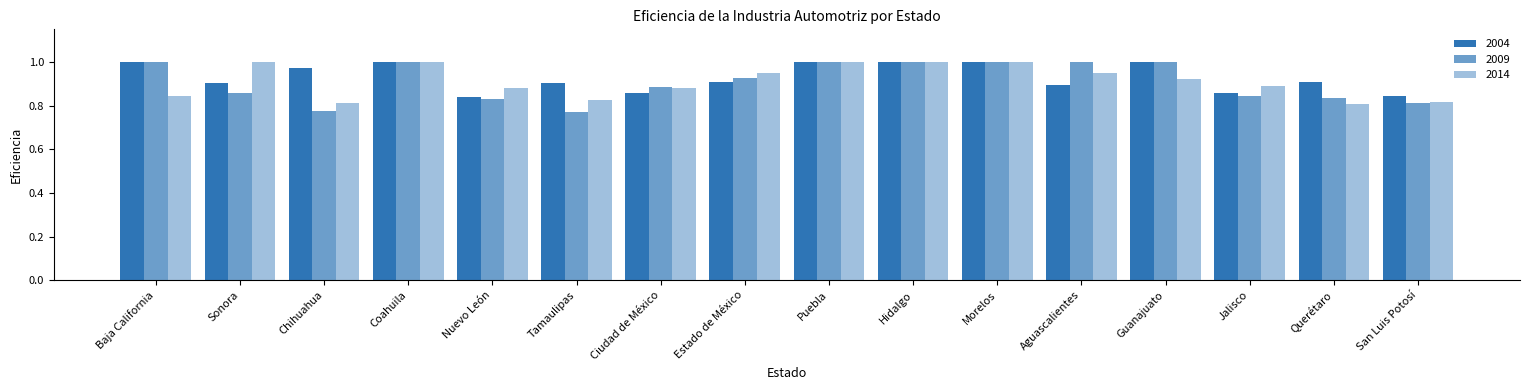

At which category is the sum across all series the highest?

Coahuila